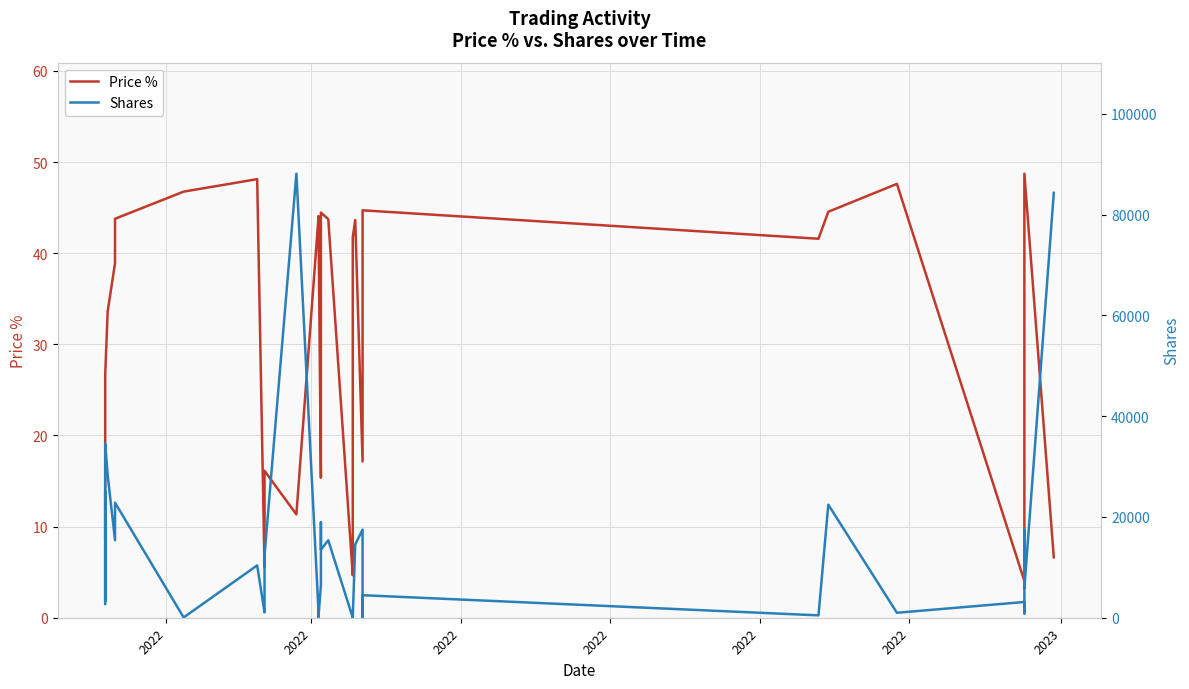

List the series in order of their peak value, lowest first.

Price %, Shares